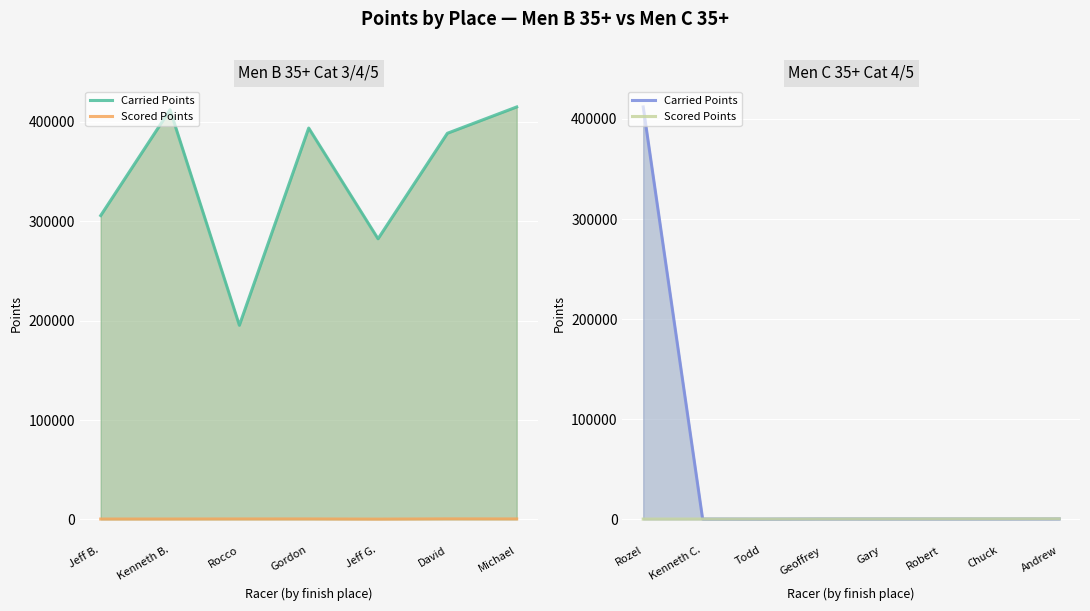

What is the label of the 4th point from the left?

Geoffrey